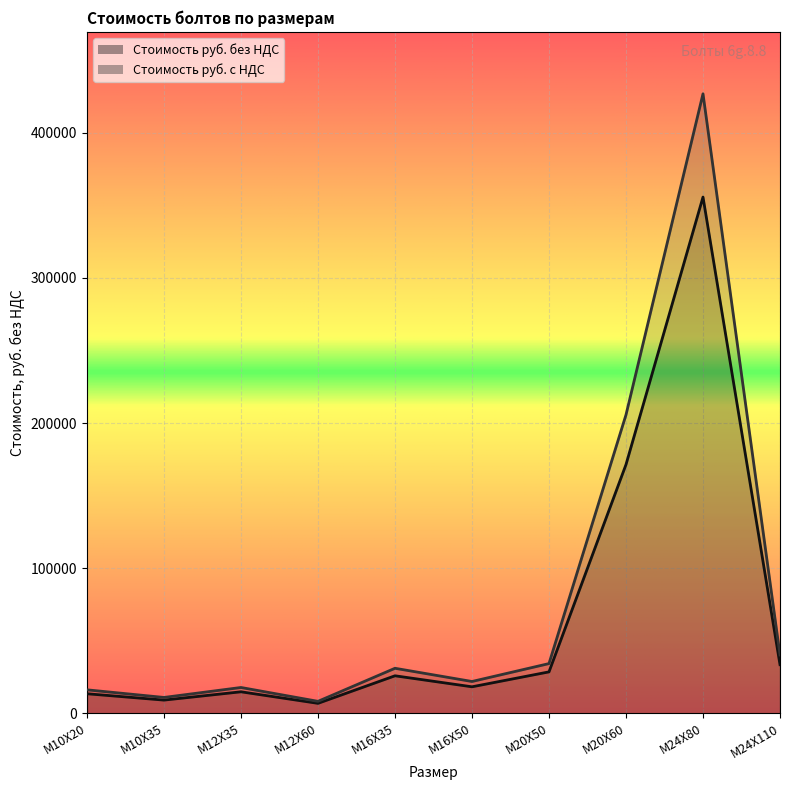

What are all the series names shown in the legend?

Стоимость руб. без НДС, Стоимость руб. с НДС